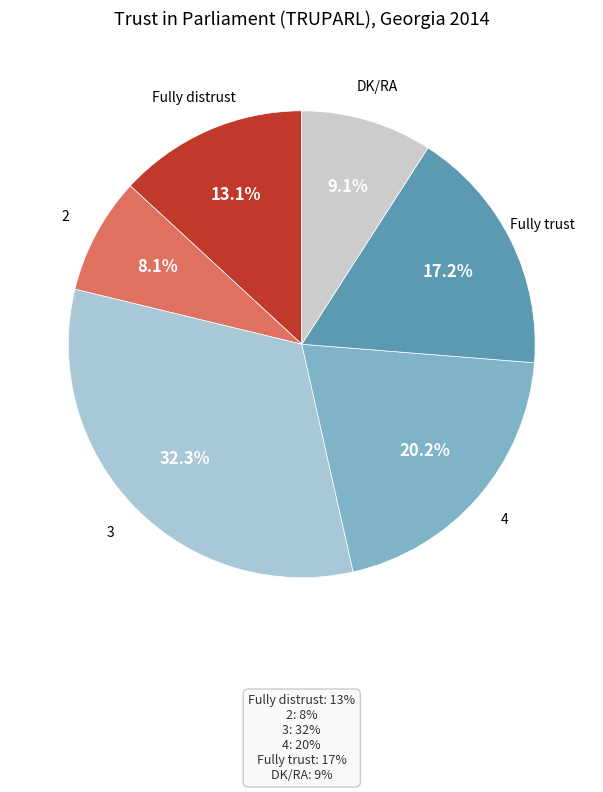

Rank the categories by value from highest to lowest.

3, 4, Fully trust, Fully distrust, DK/RA, 2